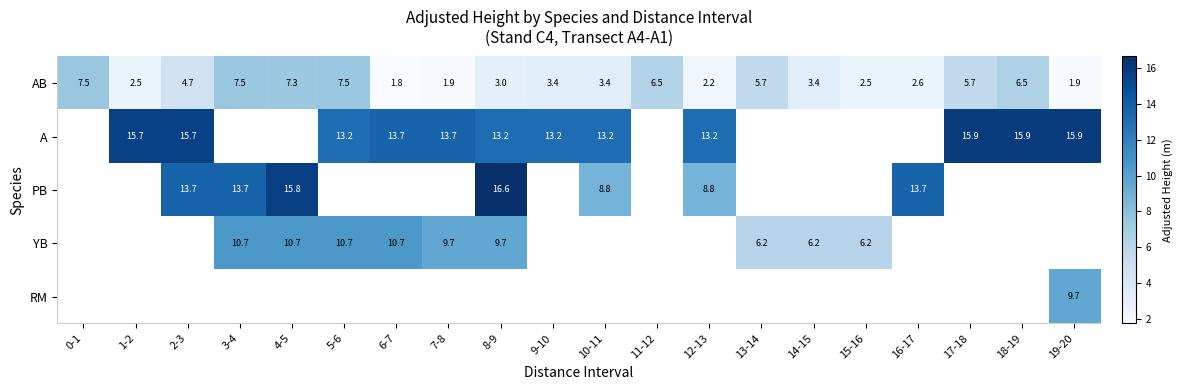

Between 3-4 and 1-2, which is larger?

3-4